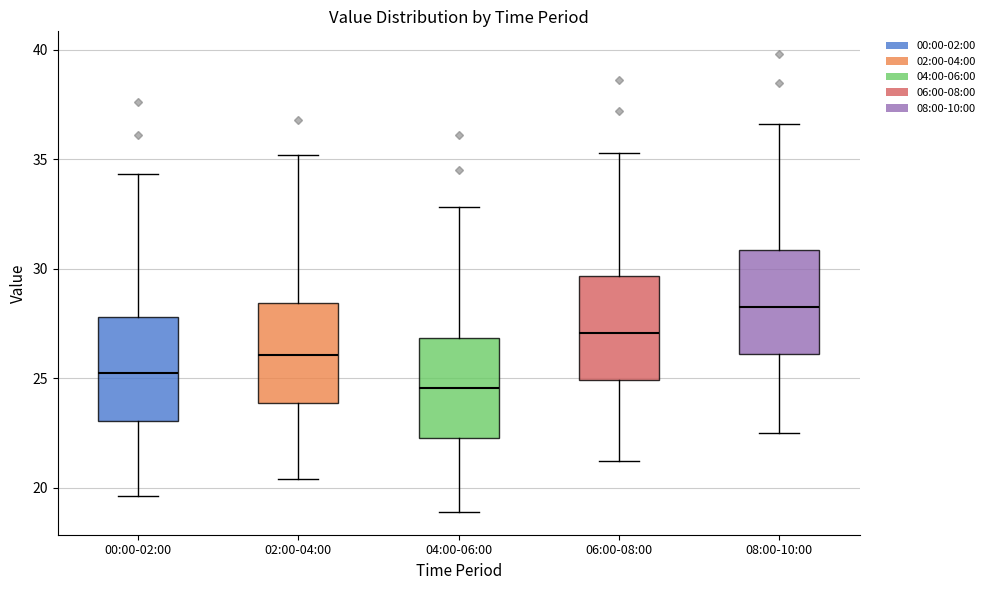

Reading left to right, read every box against the y-axis: the position of its median line, the range the box covers, and the ends of its whiskers. The values are not printed on the chart, so give them approximately, as read against the axis.

00:00-02:00: median 25.0, box 23.0 to 28.0, whiskers 19.5 to 34.5
02:00-04:00: median 26.0, box 24.0 to 28.5, whiskers 20.5 to 35.0
04:00-06:00: median 24.5, box 22.5 to 27.0, whiskers 19.0 to 33.0
06:00-08:00: median 27.0, box 25.0 to 29.5, whiskers 21.0 to 35.5
08:00-10:00: median 28.5, box 26.0 to 31.0, whiskers 22.5 to 36.5